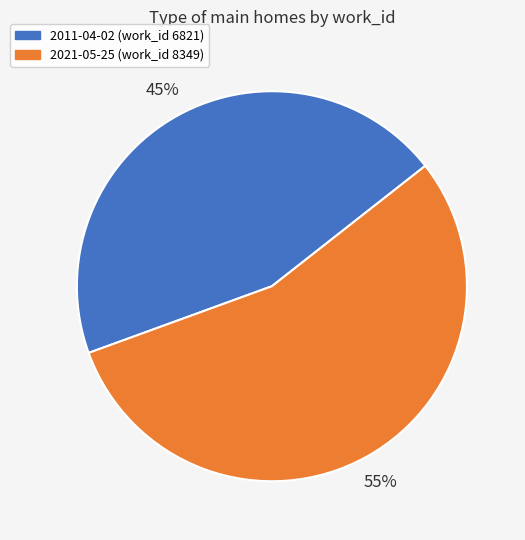

Is there any slice that represents more than half of the pie?

Yes